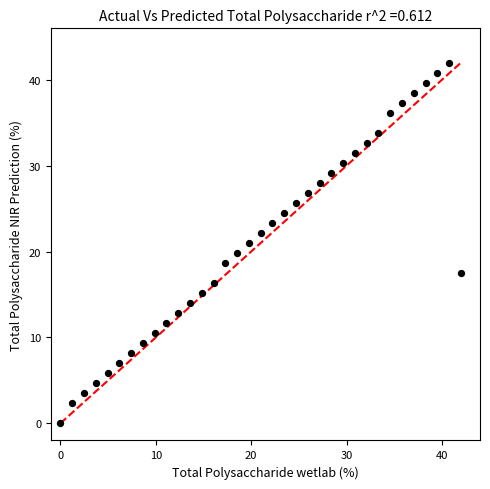

What is the range of X values (max minus min)?

42.0